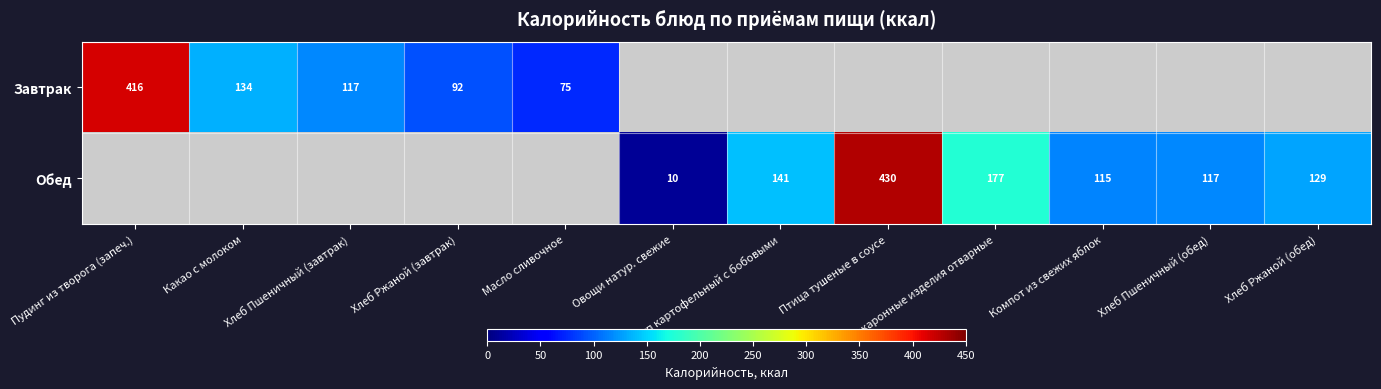

What is the greatest value displayed?

429.8